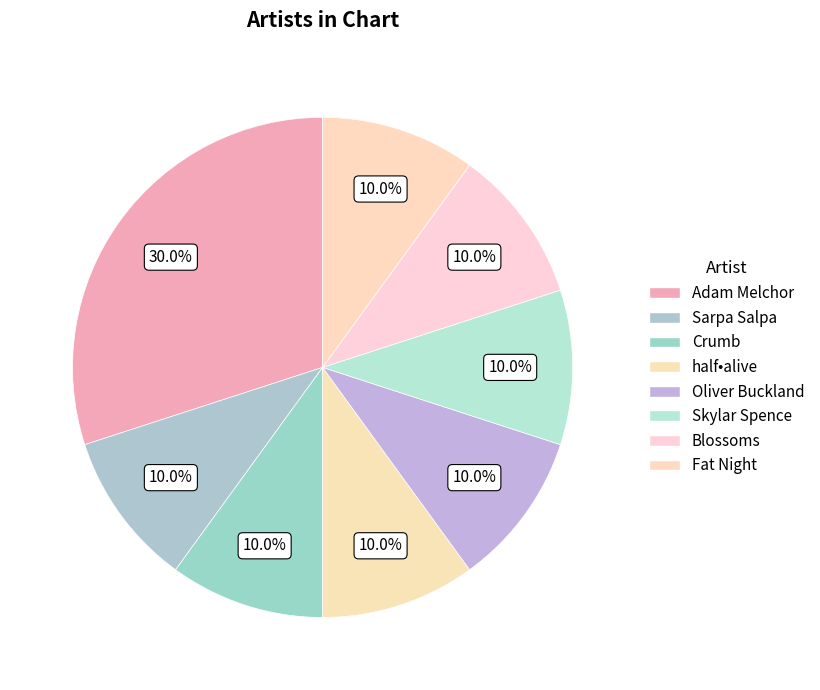

How many slices are in this pie chart?

8